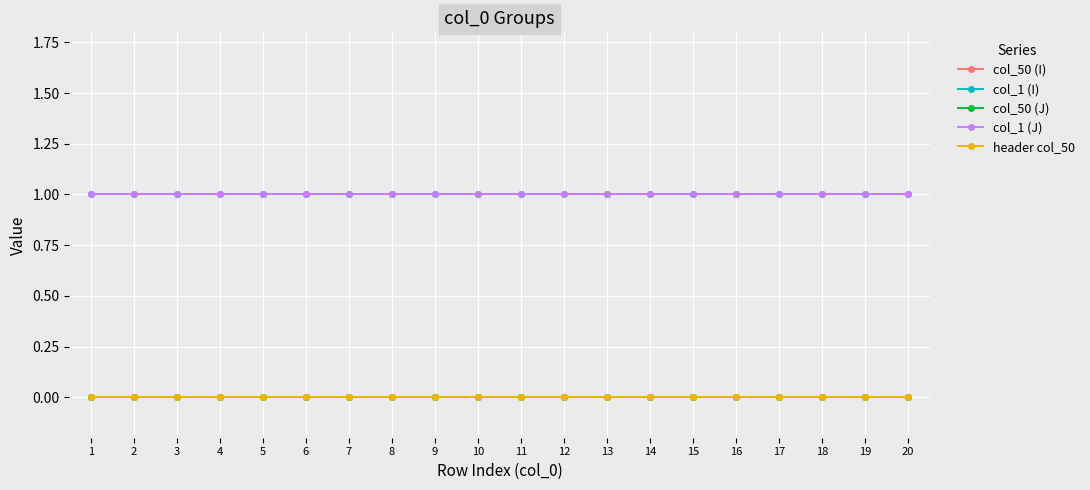

True or false: col_50 (I) and col_50 (J) cross at least once.

False